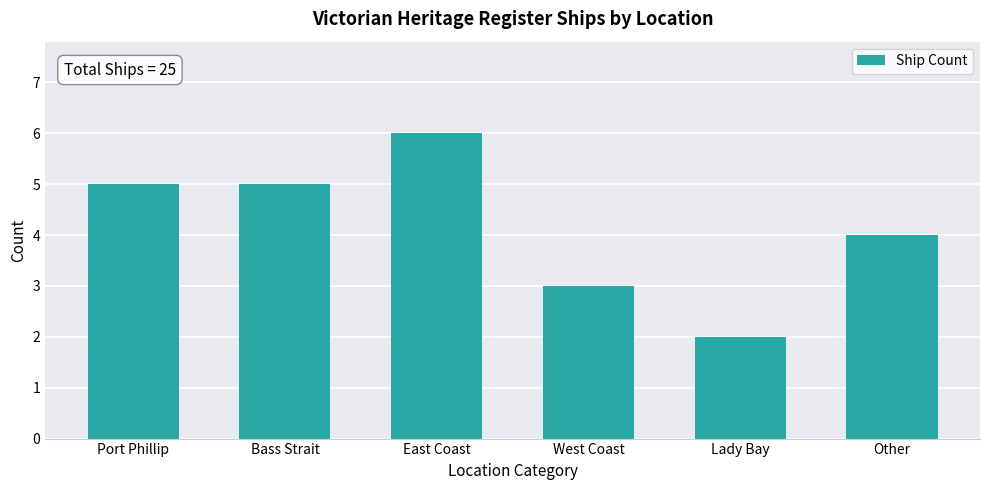

Reading left to right, what are all the values shown in this chart?

5	5	6	3	2	4